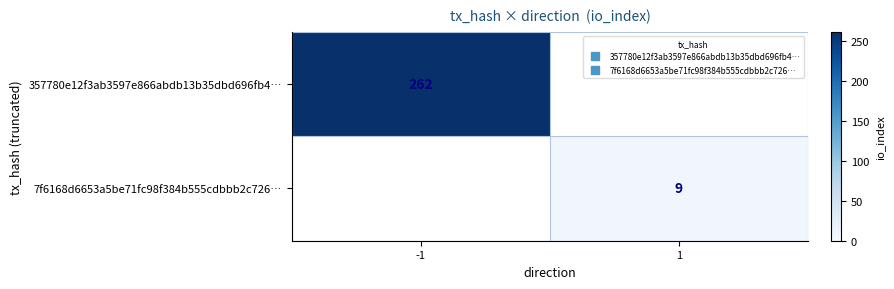

At which label does 7f6168d6653a5be71fc98f384b555cdbbb2c726… reach its minimum?

-1